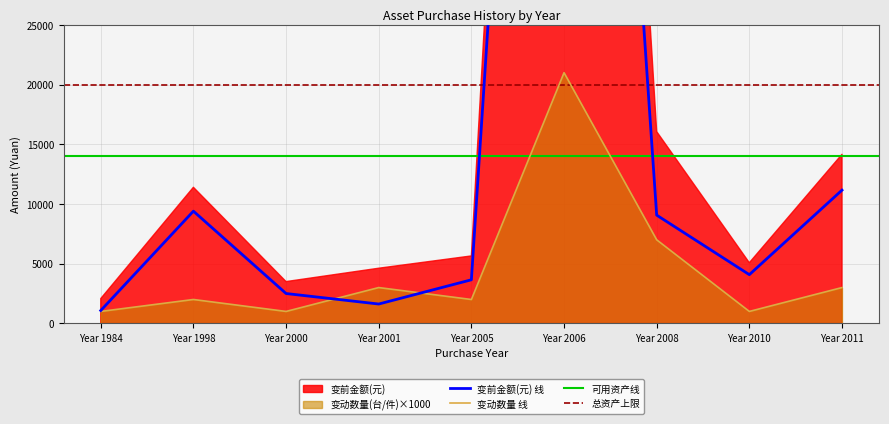

At which label does 变动数量 线 reach its peak?

Year 2006